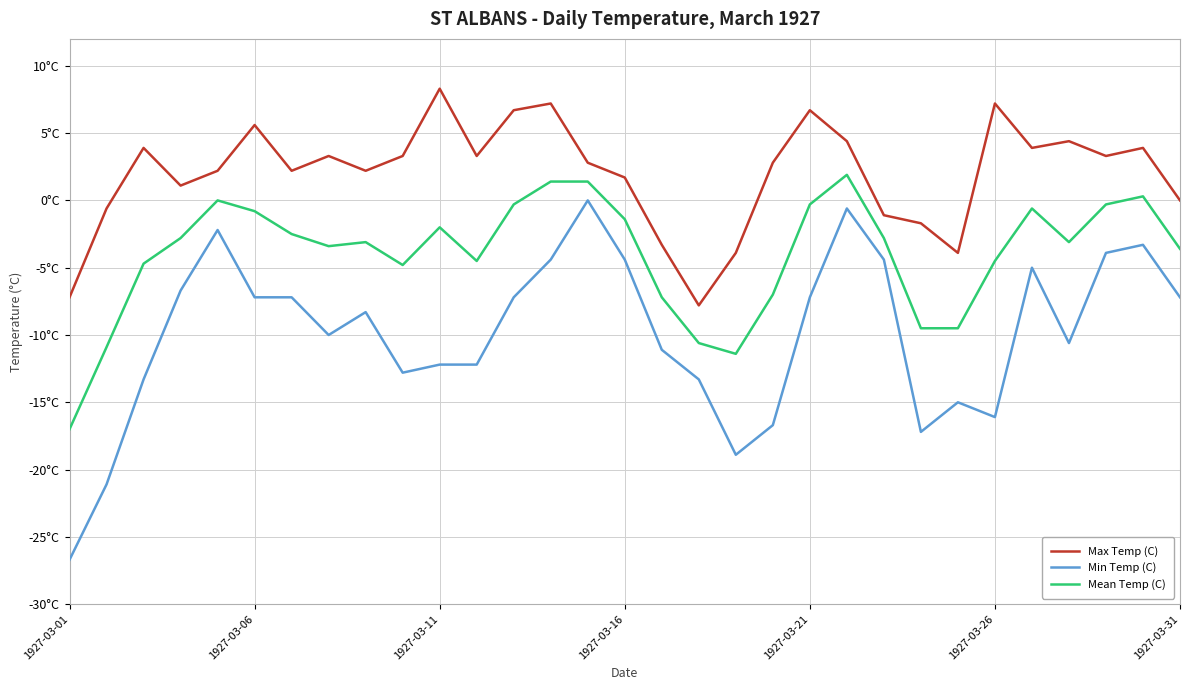

At which category does the chart reach its minimum across all series?

1927-03-01